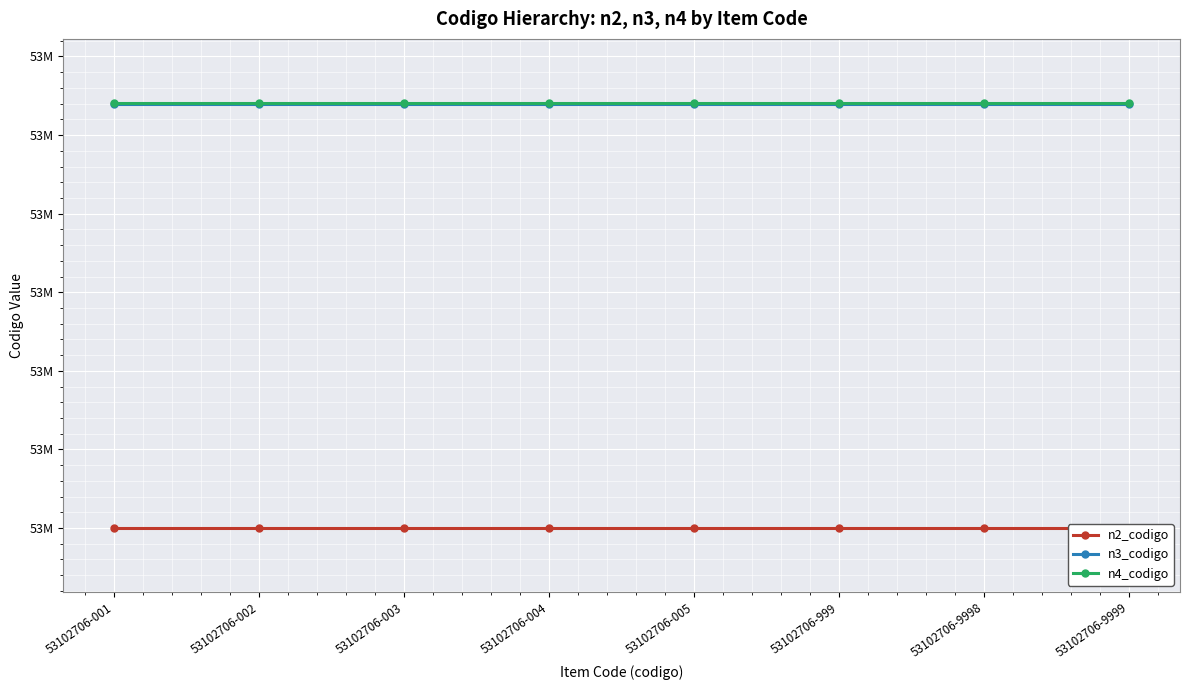

List the series in order of their peak value, highest first.

n4_codigo, n3_codigo, n2_codigo